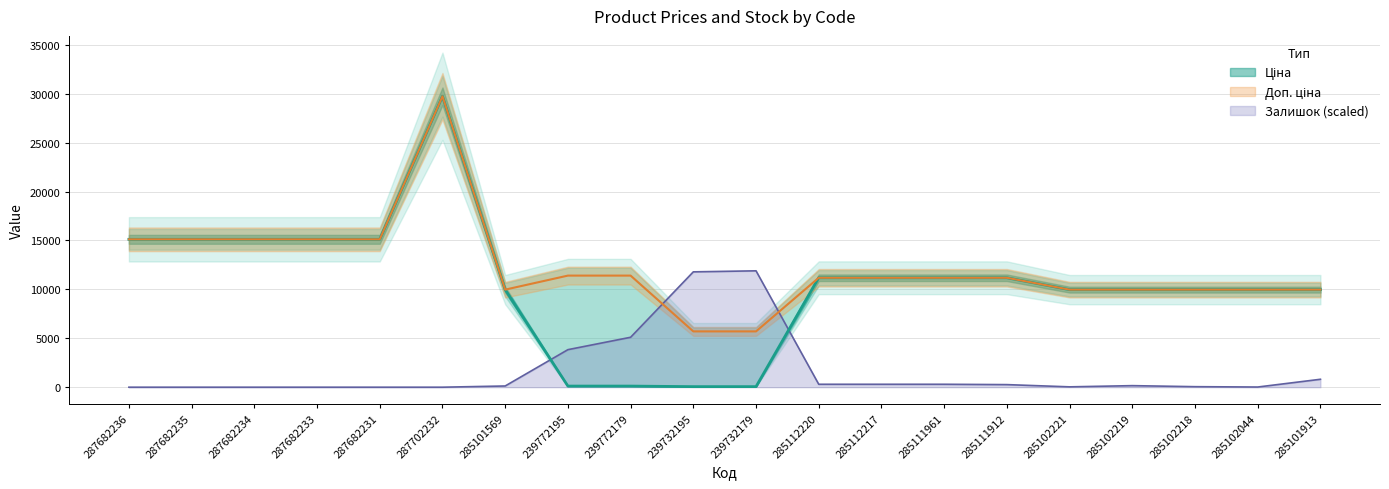

What is the label of the 16th point from the right?

287682231